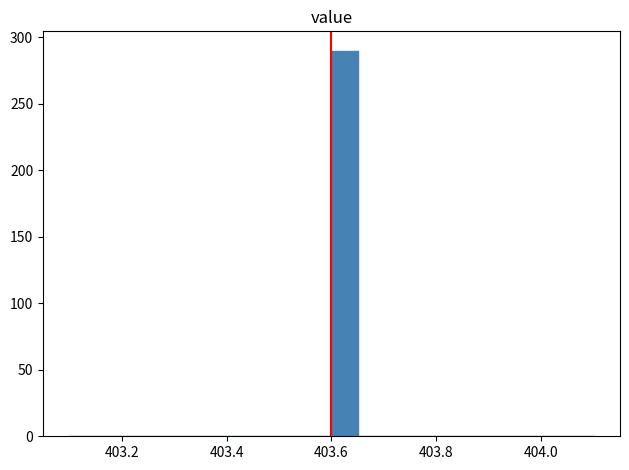

Around what value on the x-axis is the tallest bar? Give the approximate position of its centre, as read against the axis.

403.62